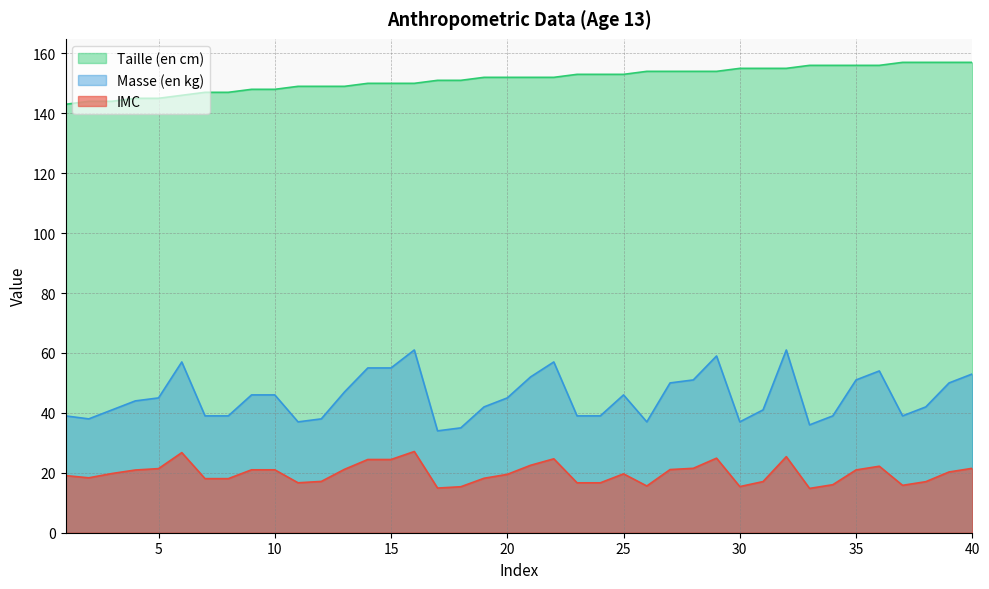

True or false: IMC has more than 2 points higher than both neighbors.

True